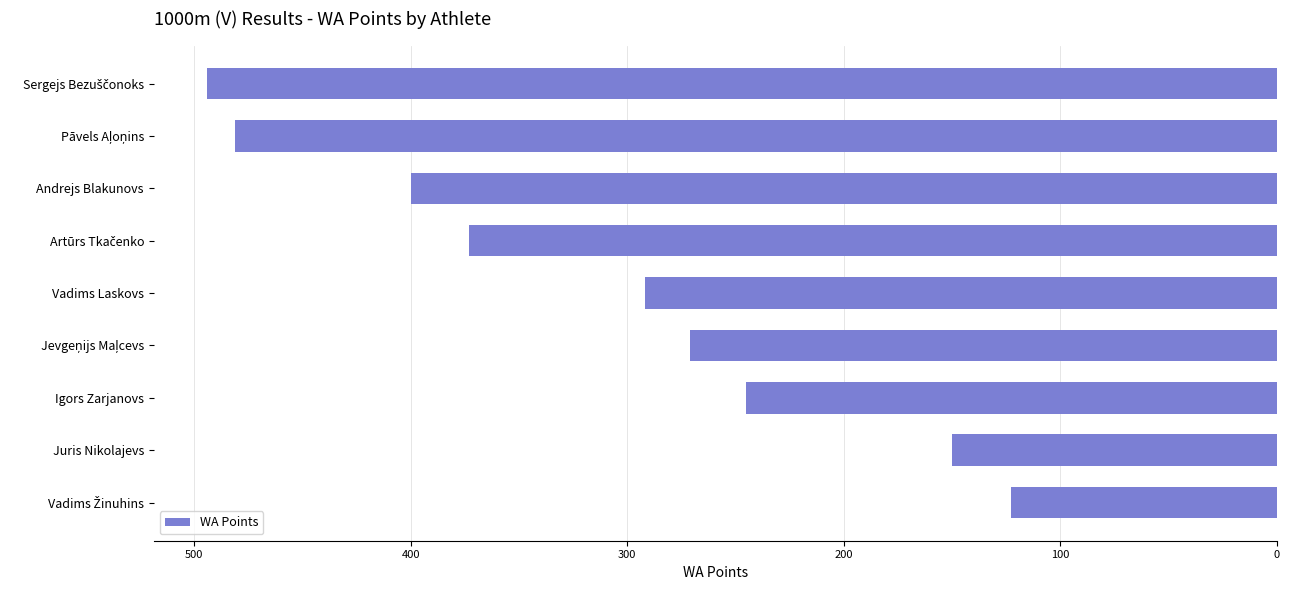

Between Juris Nikolajevs and Andrejs Blakunovs, which is larger?

Andrejs Blakunovs